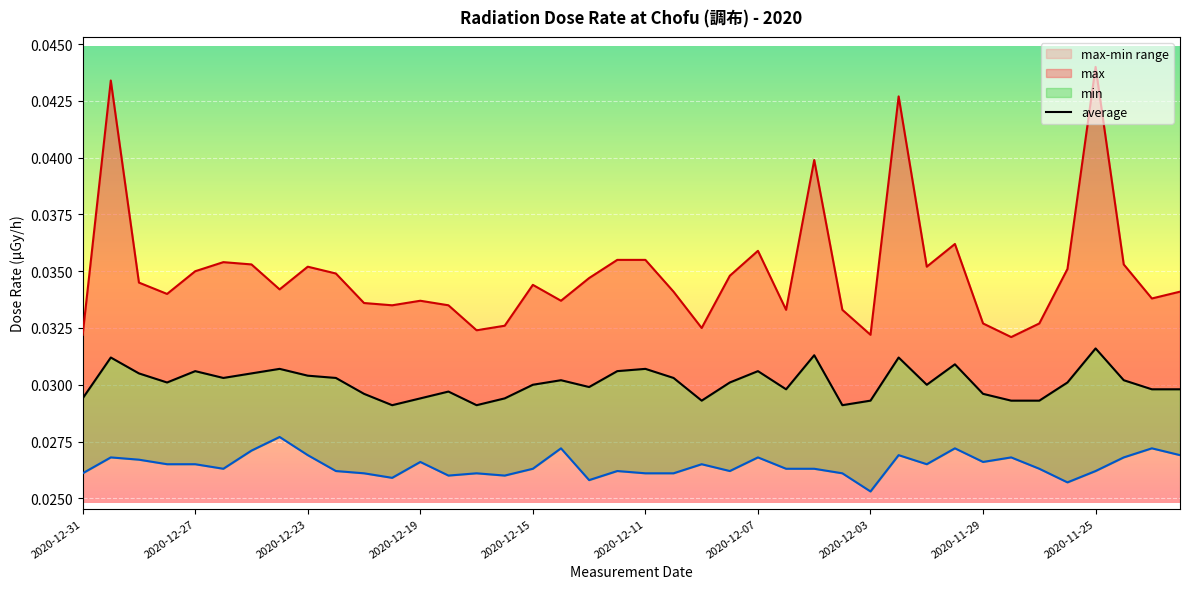

Is the value of max at 30 greater than the value of min at 32?

Yes